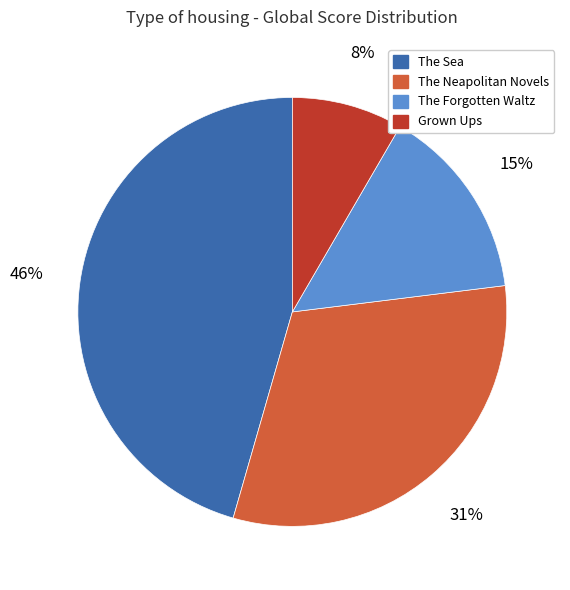

Which has a higher value, The Sea or The Neapolitan Novels?

The Sea